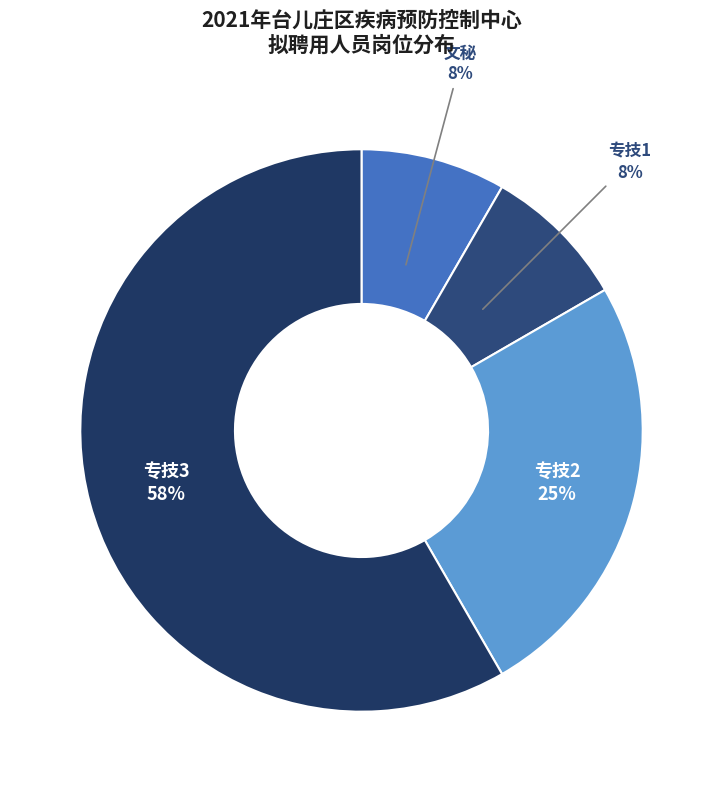

True or false: 专技2 accounts for 34% of the total.

False